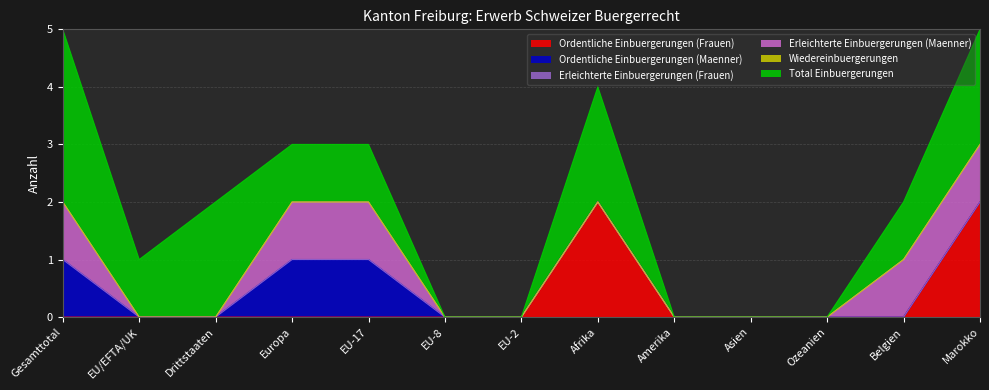

True or false: Ordentliche Einbuergerungen (Frauen) and Ordentliche Einbuergerungen (Maenner) cross at least once.

False